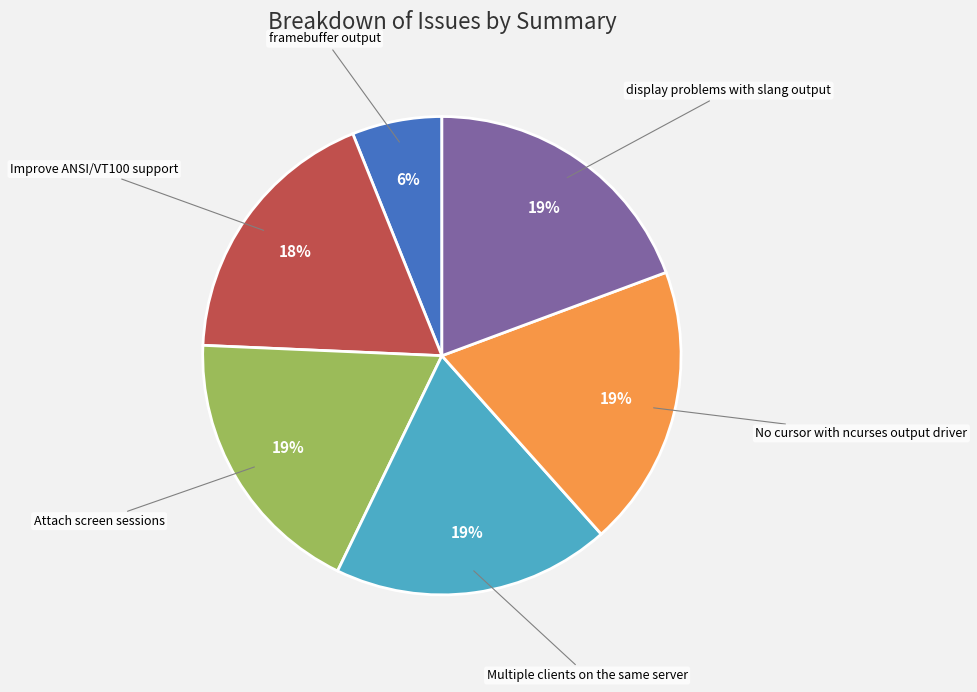

True or false: framebuffer output accounts for 1% of the total.

False